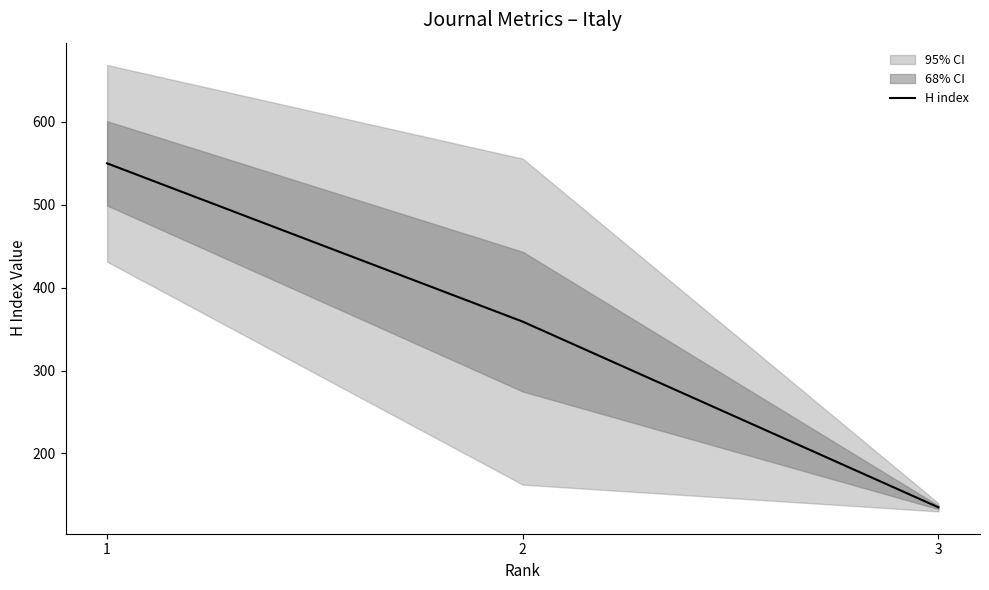

What is the difference between the maximum and minimum values?

415